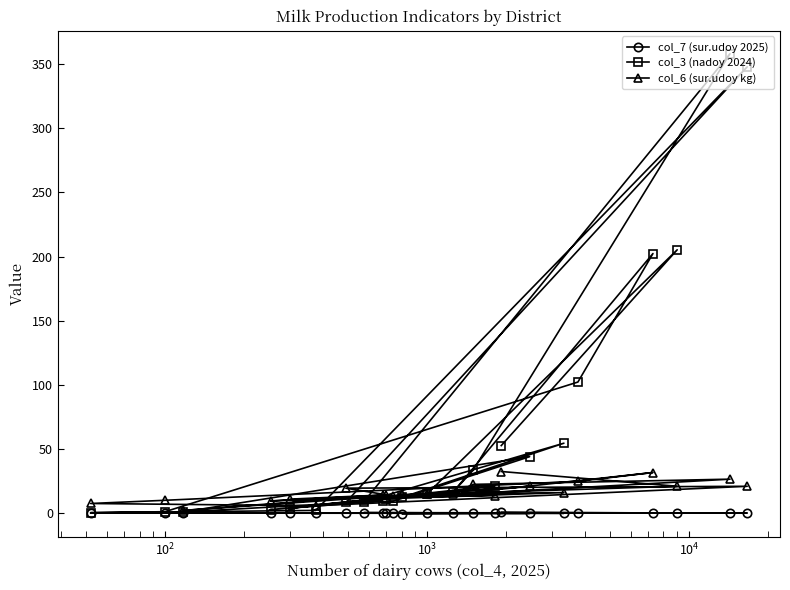

At how many categories does at least one series exceed 97?

5